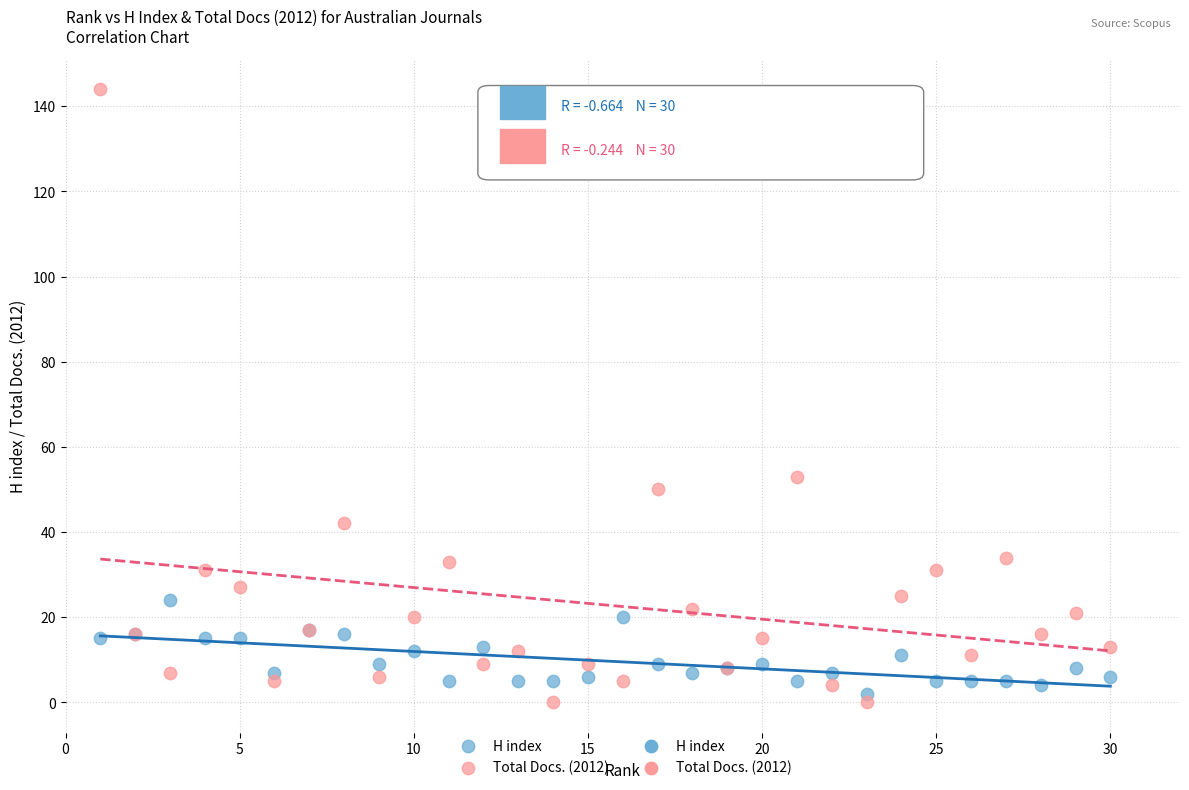

Which series reaches the minimum Y coordinate?

Total Docs. (2012)